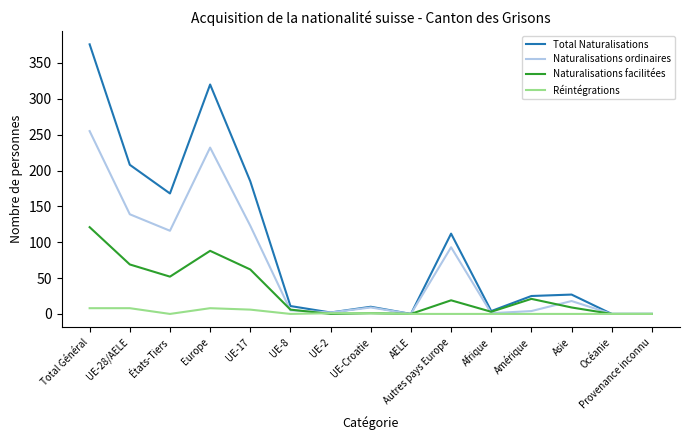

True or false: Total Naturalisations has a value of 168 at États-Tiers.

True